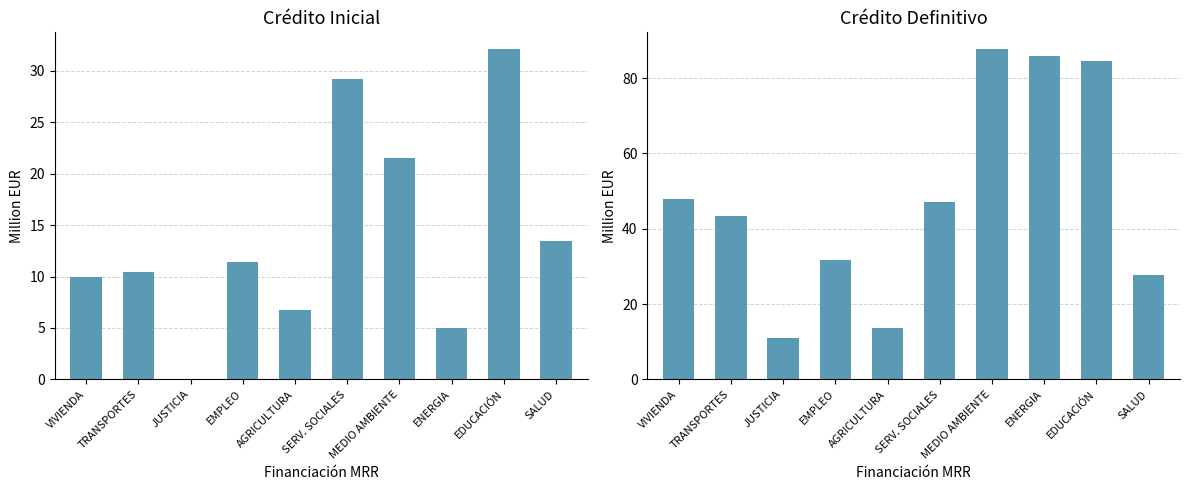

What is the sum of the Crédito Definitivo values at JUSTICIA and TRANSPORTES?

54.3